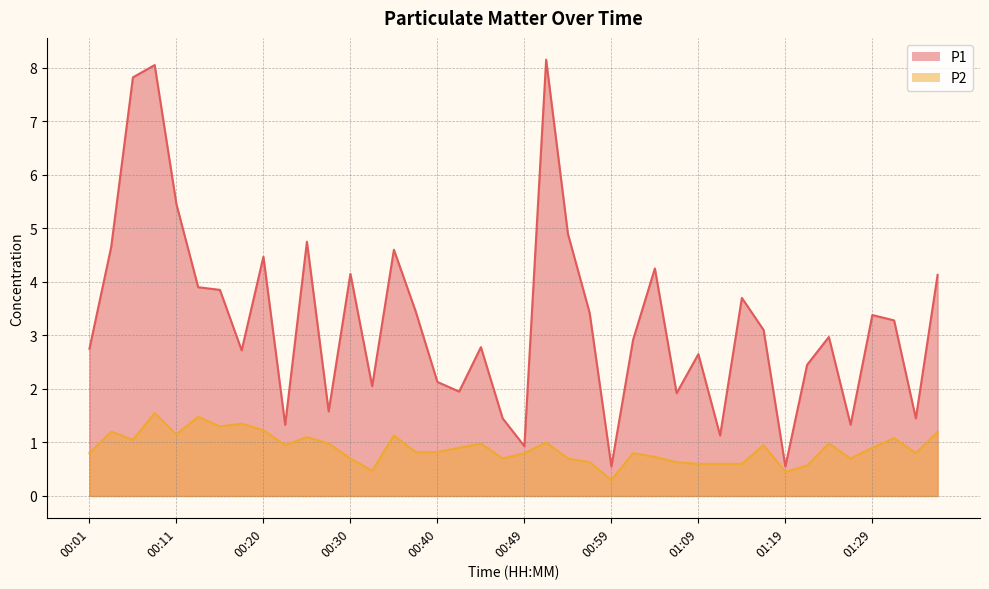

What value does the P2 series have at 00:23?

0.9